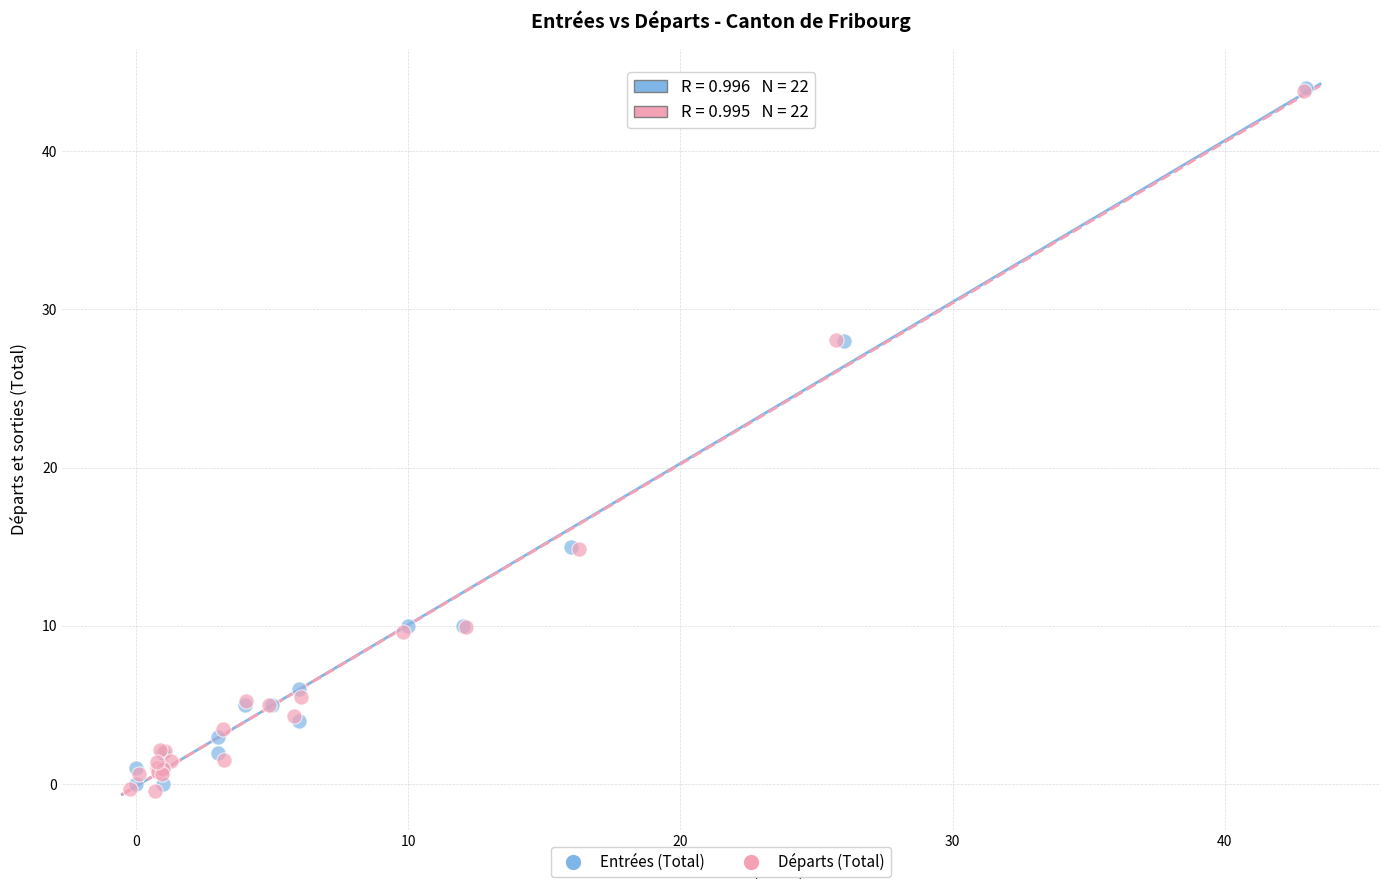

What are all the series names shown in the legend?

Entrées (Total), Départs (Total)